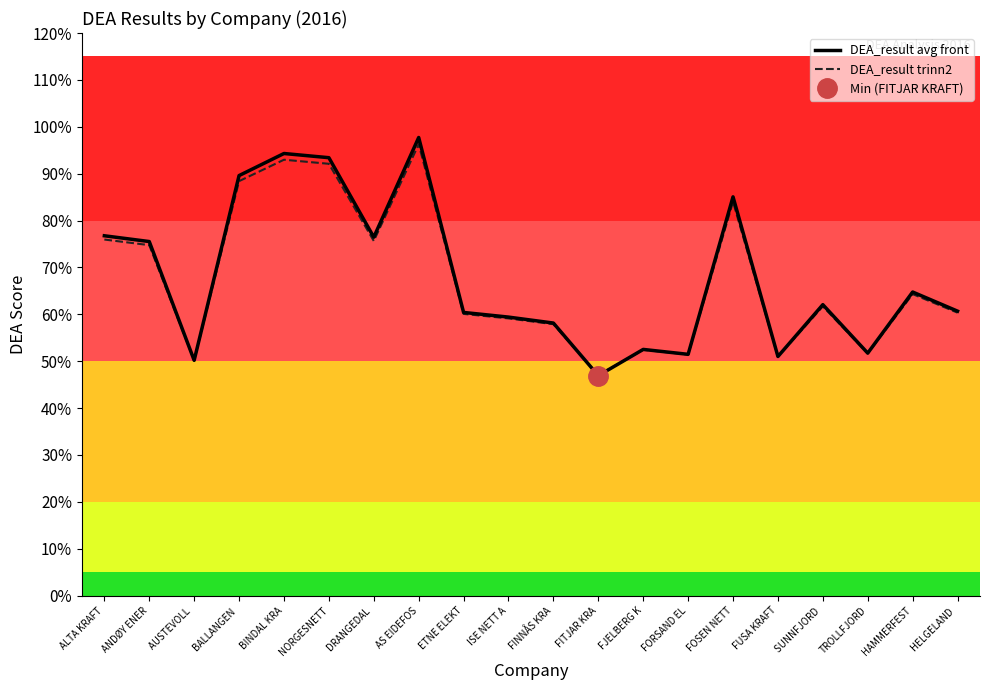

How many data points does each series have?

20